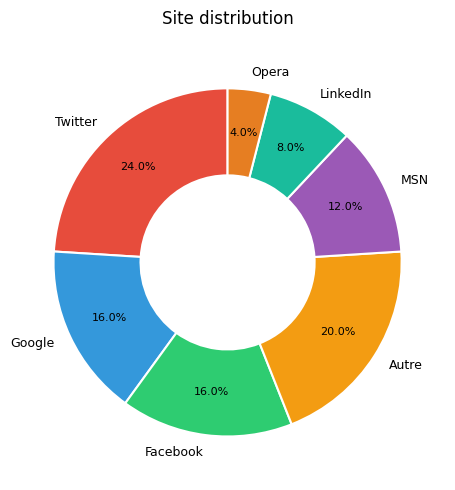

Between MSN and Twitter, which is larger?

Twitter